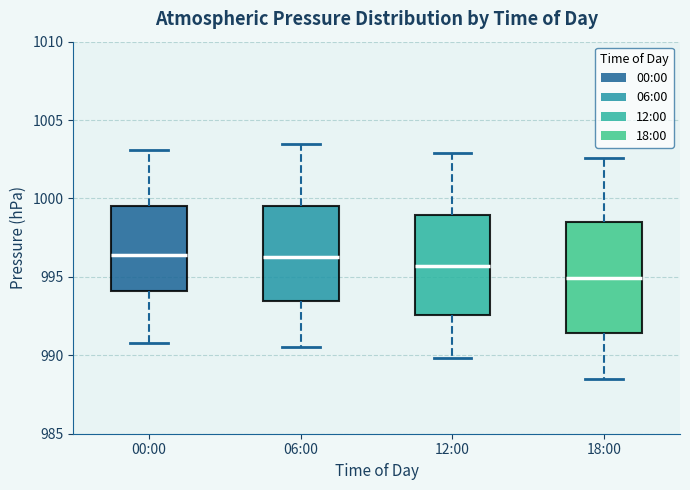

Comparing the boxes themselves (not the whiskers), which one is the tallest?

18:00